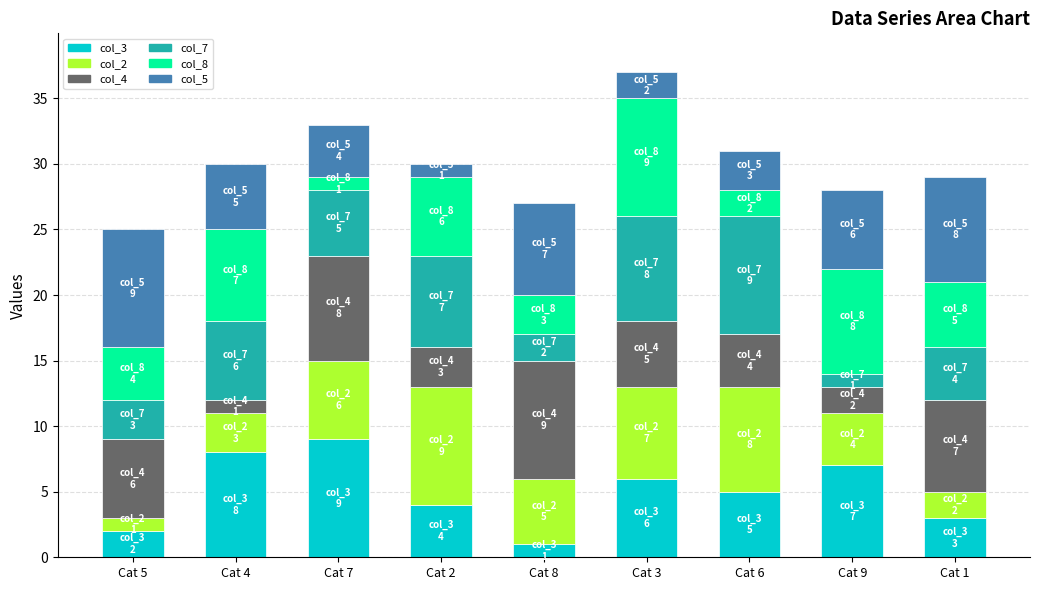

Is it true that col_3 equals 2 at Cat 6?

False